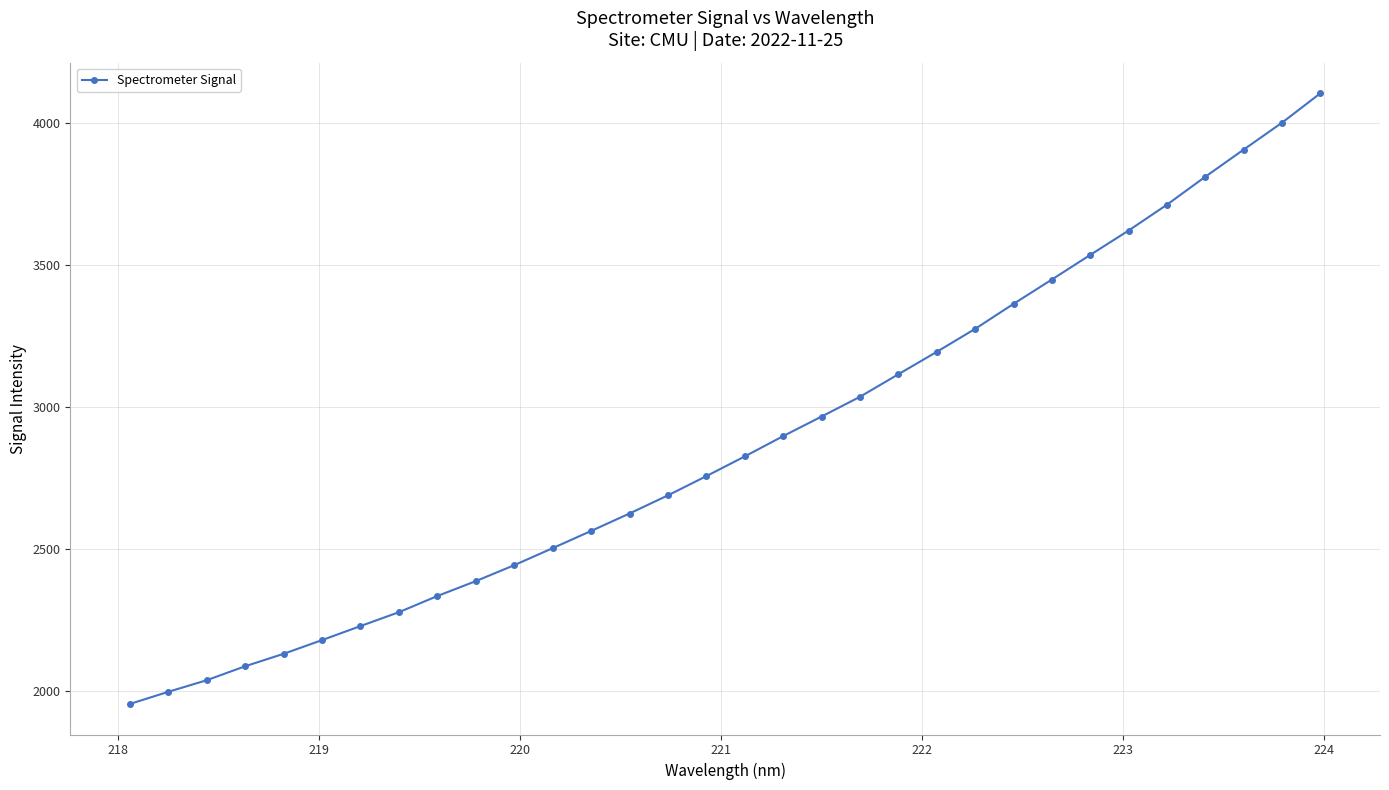

What is the value of the 17th point from the left?

2824.9